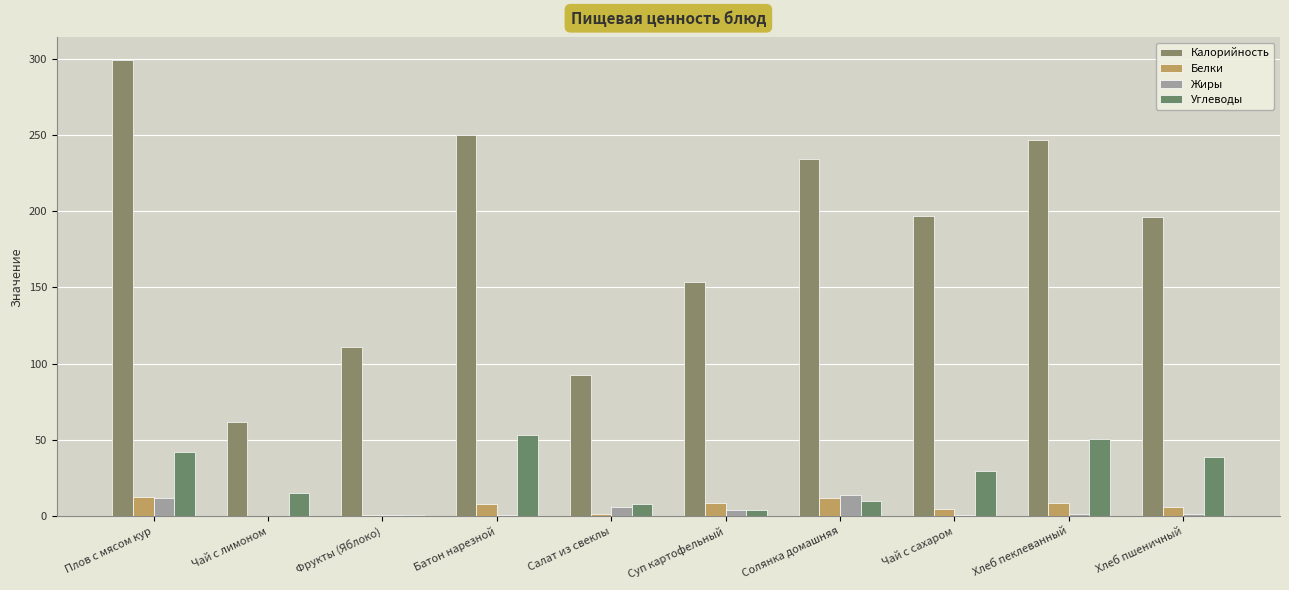

Are the bars horizontal?

No